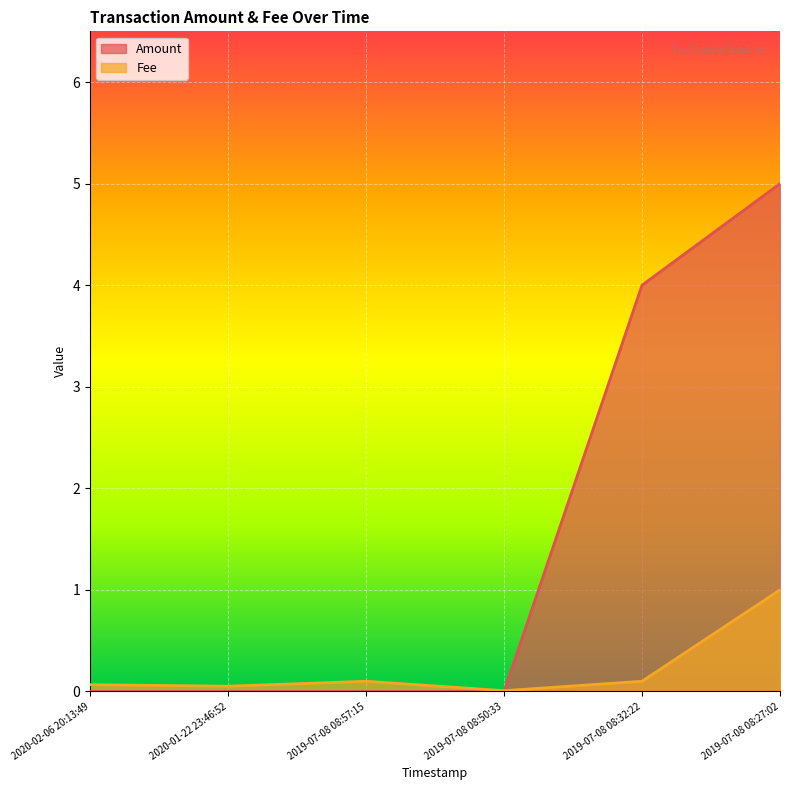

List the series in order of their peak value, lowest first.

Fee, Amount